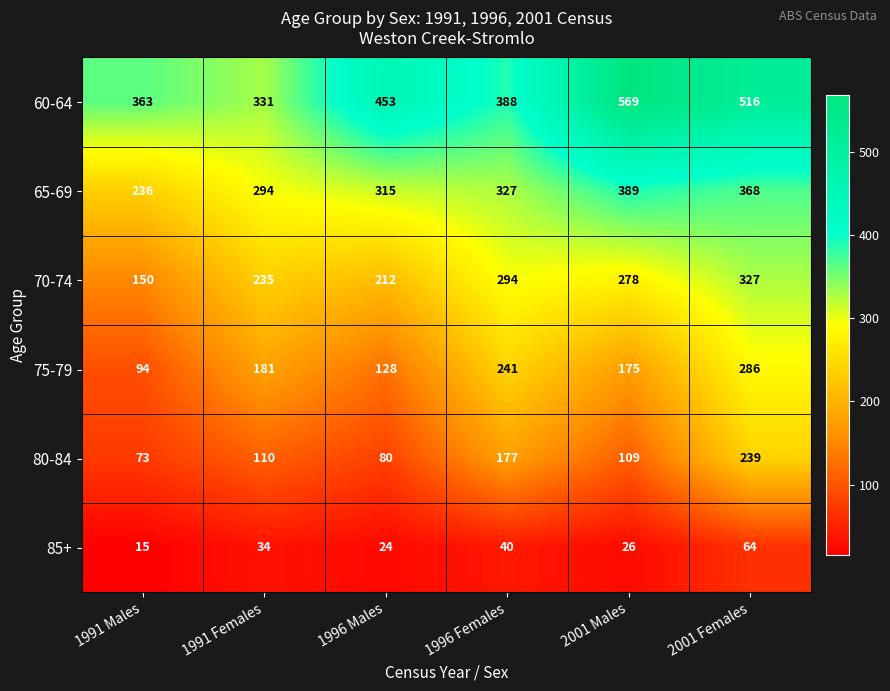

What is the spread (max minus min) of values at 1996 Females?

348